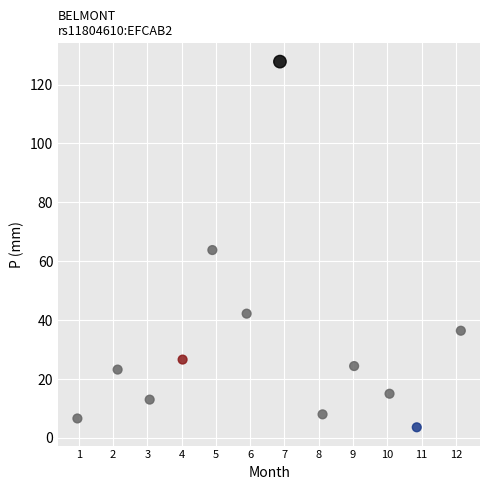

What is the average X value?

6.5